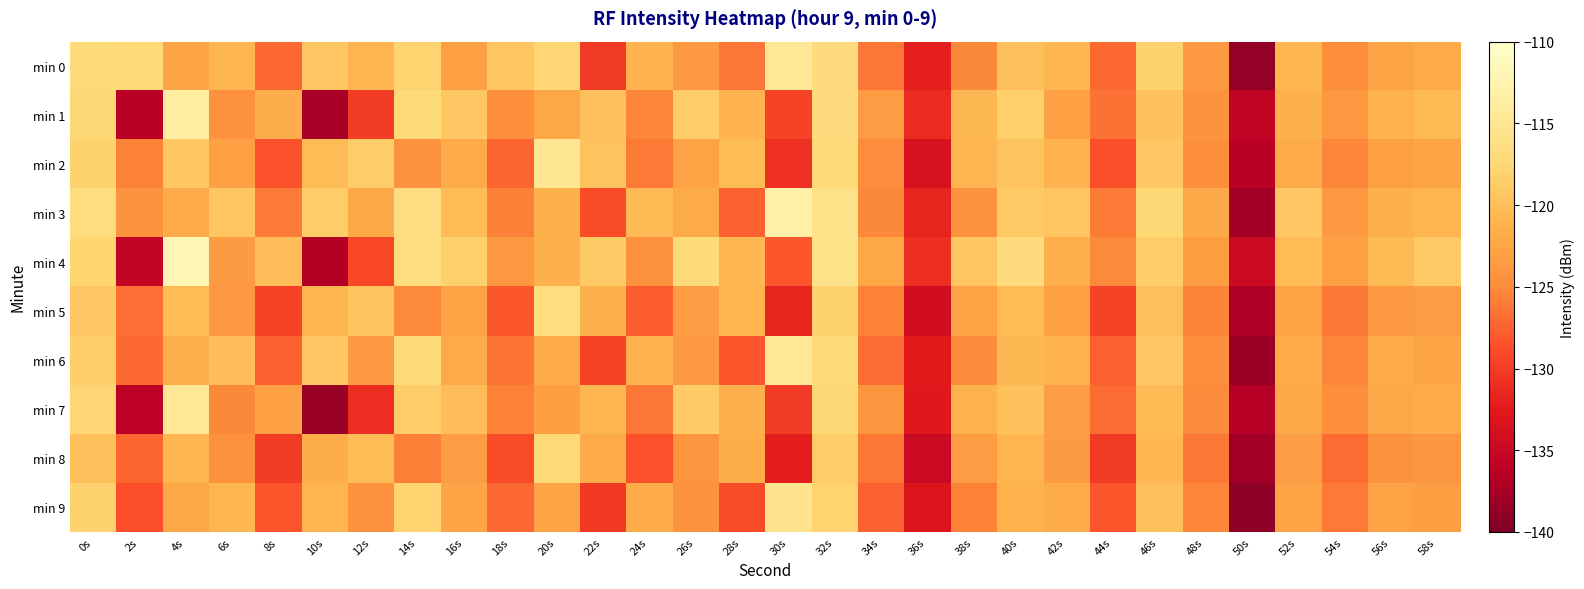

Which series has the largest total across all categories?

min 3